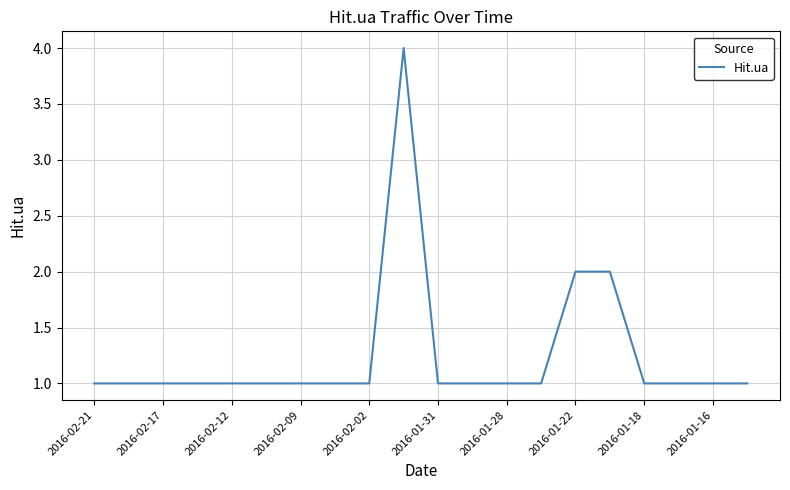

What is the greatest value displayed?

4